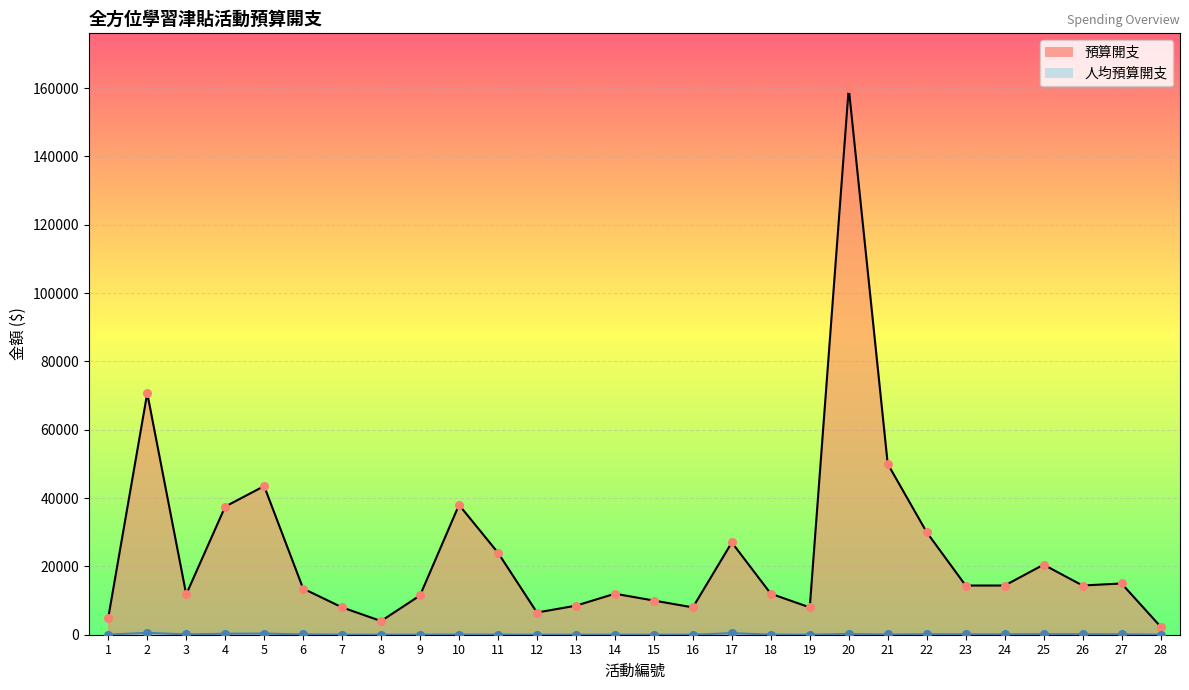

What are all the series names shown in the legend?

預算開支, 人均預算開支